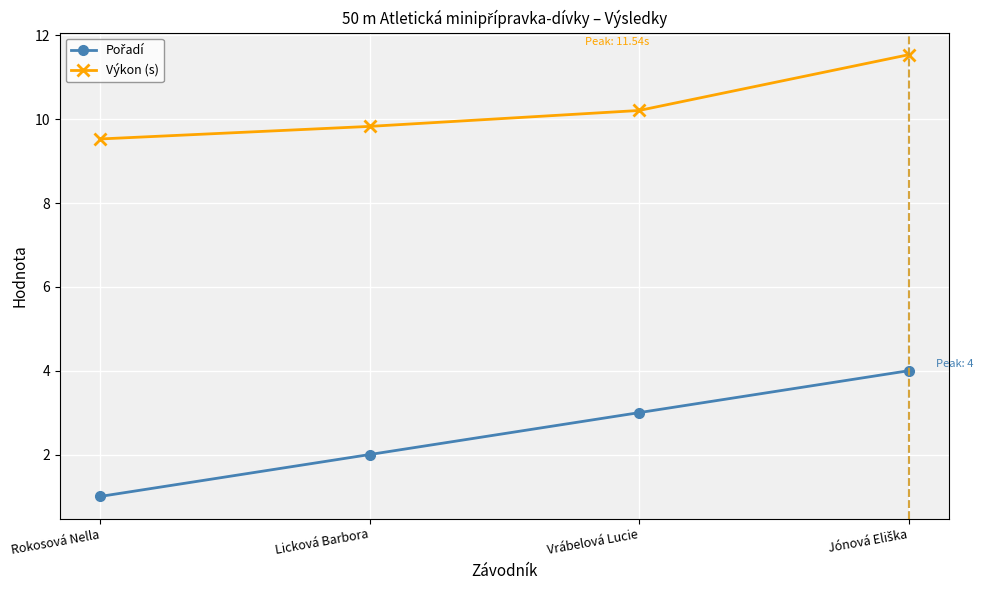

At how many categories does at least one series exceed 5?

4